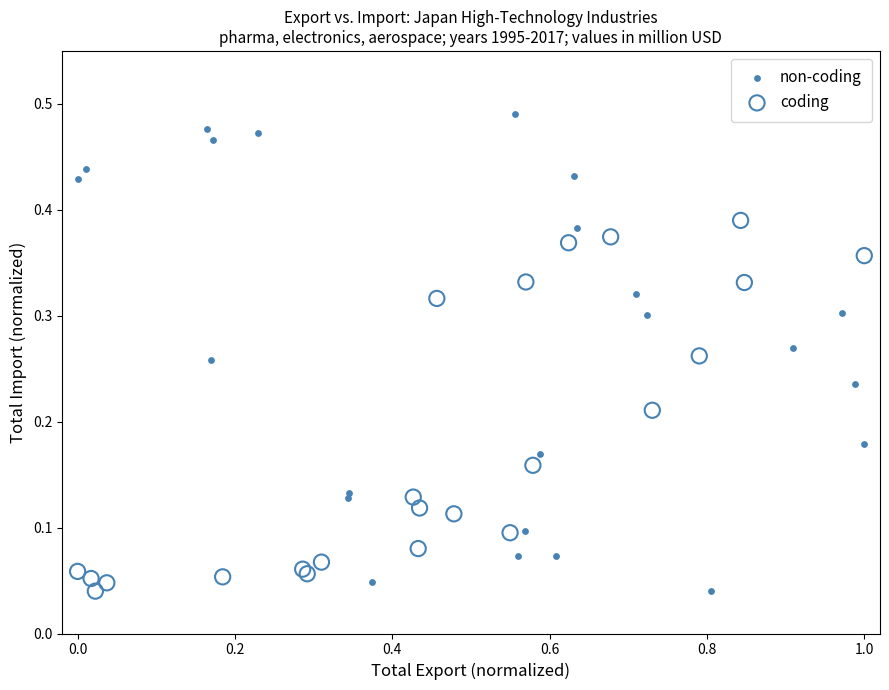

Which series contains the highest Y value?

non-coding